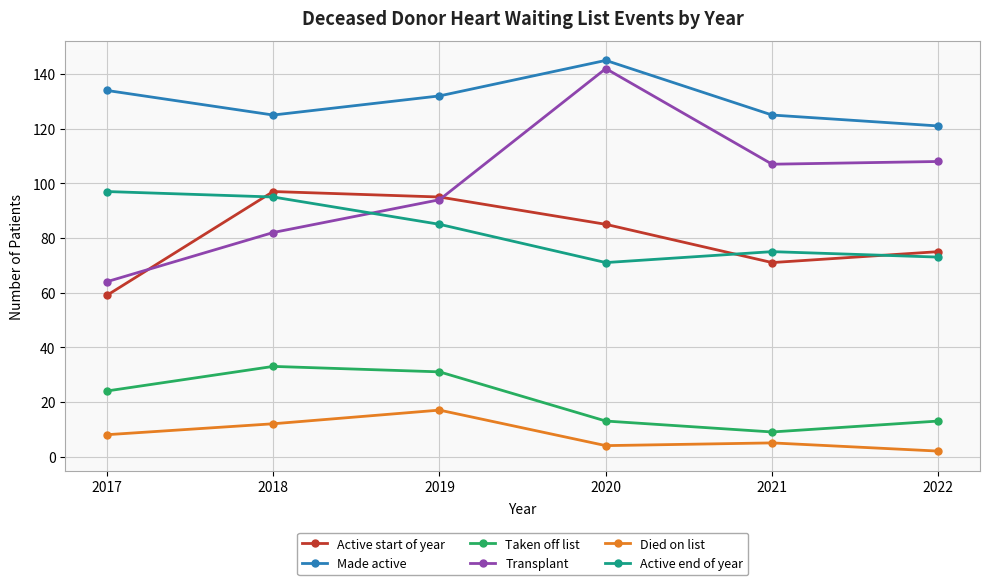

True or false: Active start of year and Transplant cross at least once.

True